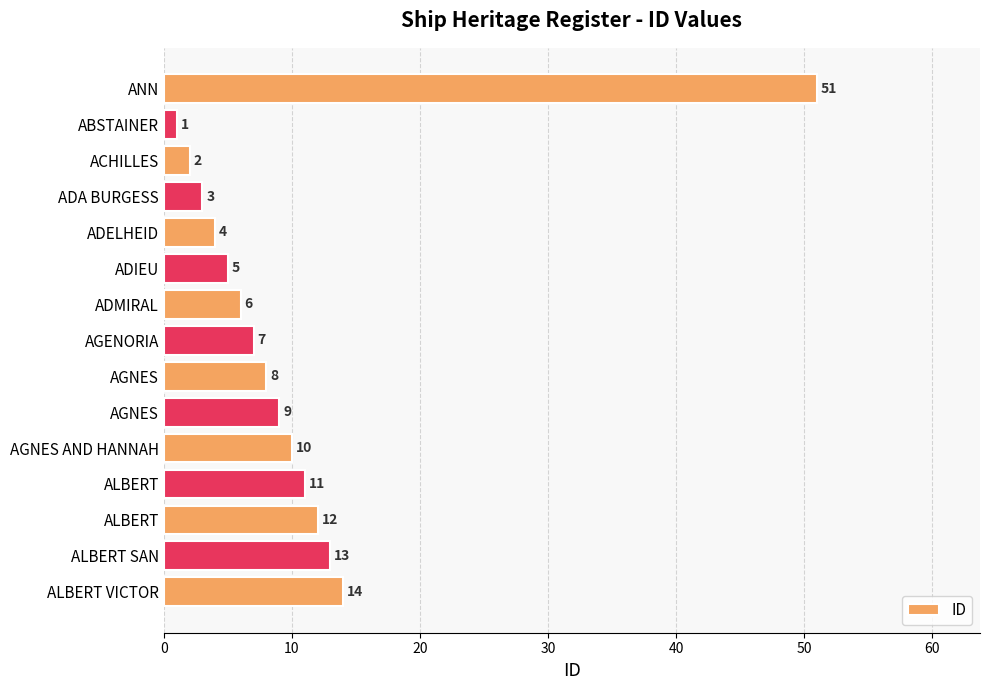

Are the bars horizontal?

Yes